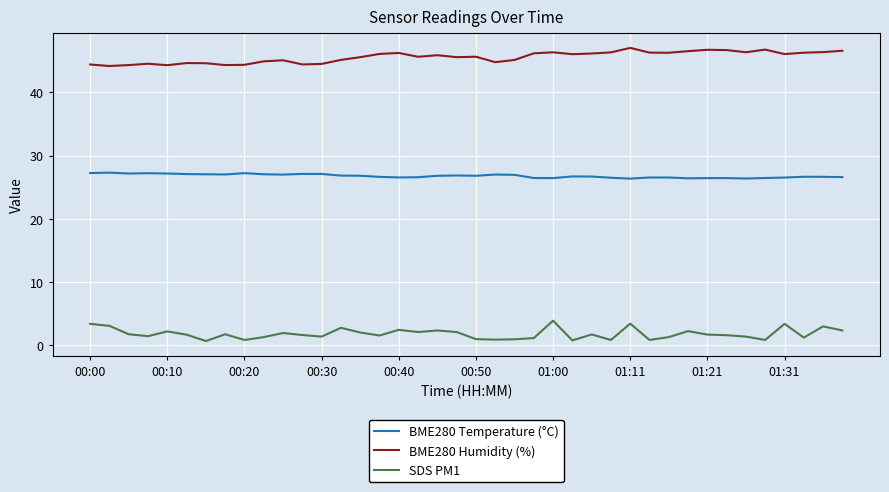

What is the greatest value displayed?

47.0